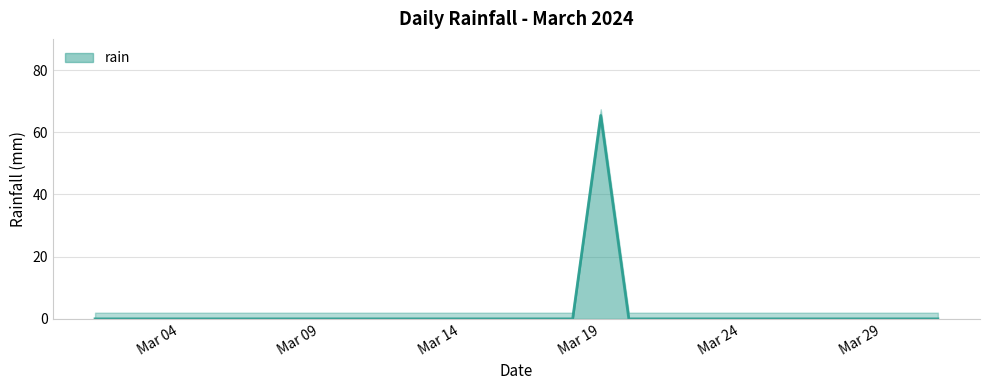

Which category has the highest value in the rain series?

Mar 19